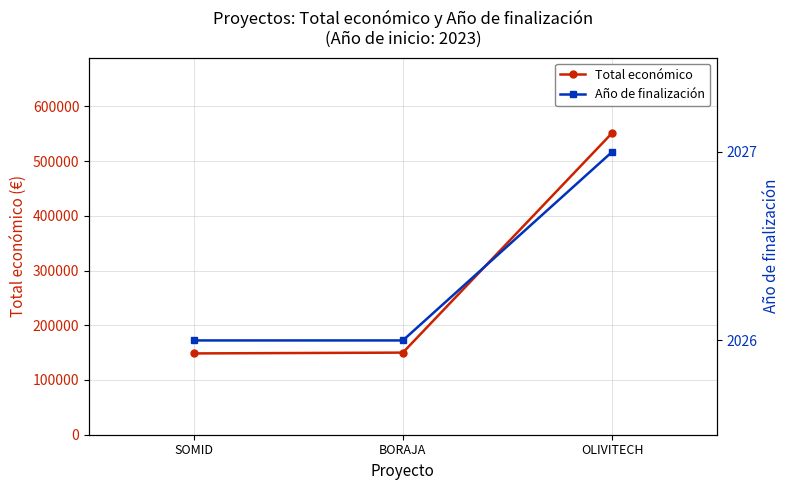

What position from the right is SOMID?

3